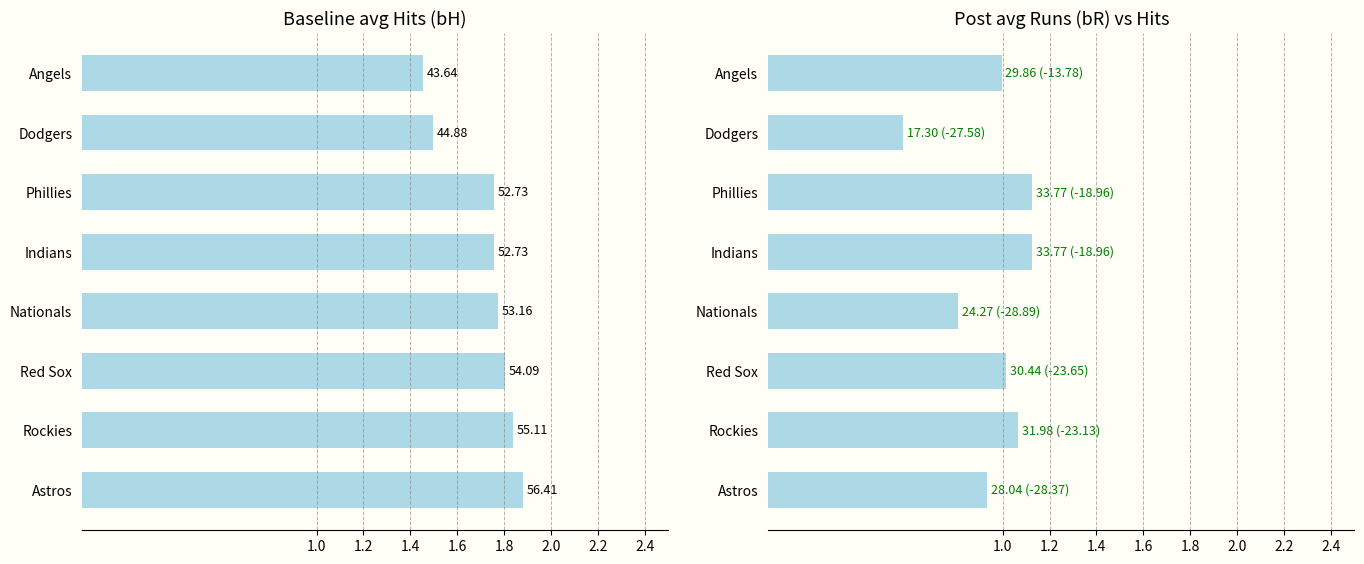

How many bars are there in total?

16